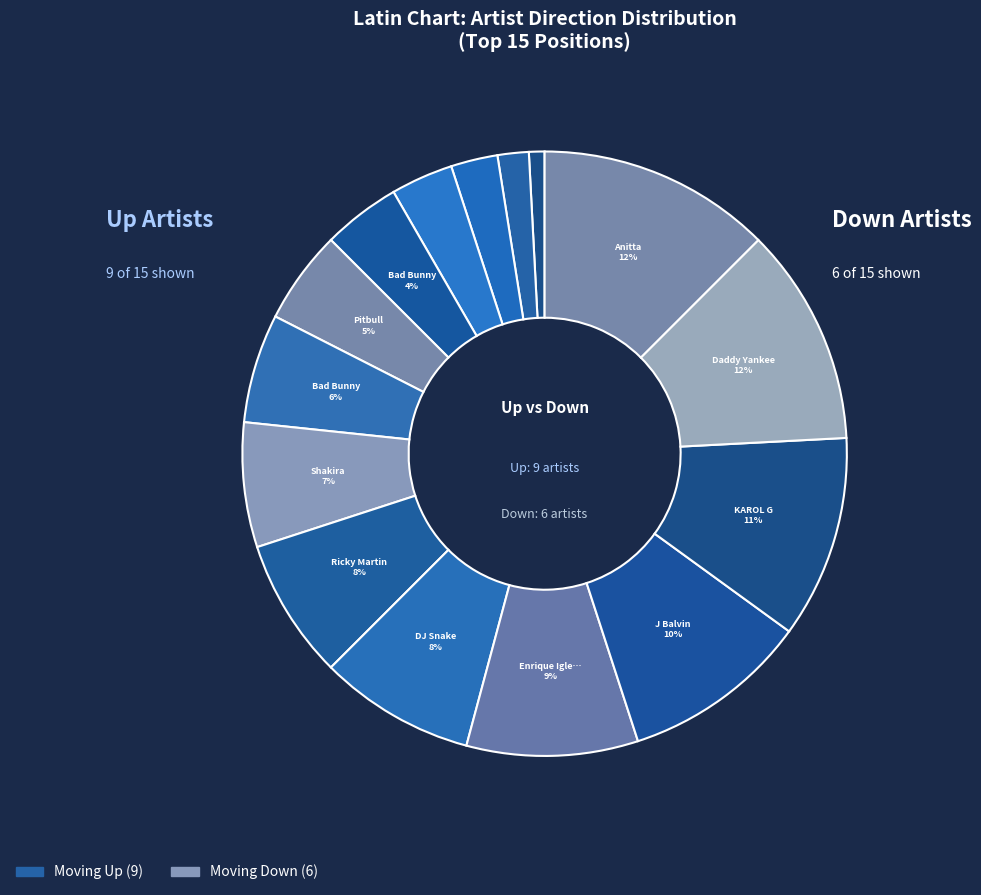

How many slices are in this pie chart?

15